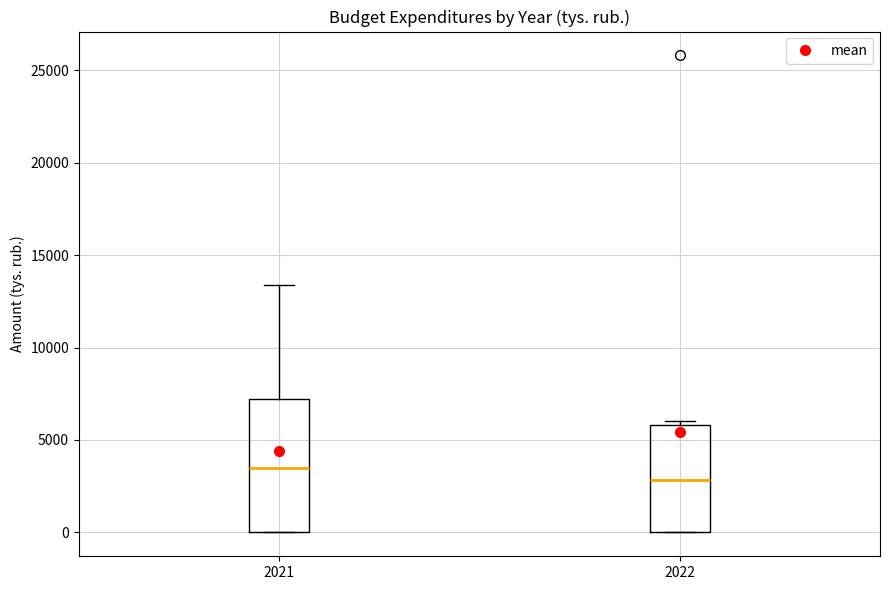

Reading left to right, transcribe this box plot: for each box, give where its median line is, the range the box spans, and where its two whiskers end, as read against the y-axis. The values are not printed on the chart, so give them approximately, as read against the axis.

2021: median 3500, box 0 to 7000, whiskers 0 to 13500
2022: median 3000, box 0 to 6000, whiskers 0 to 6000 (just above the box's upper edge)